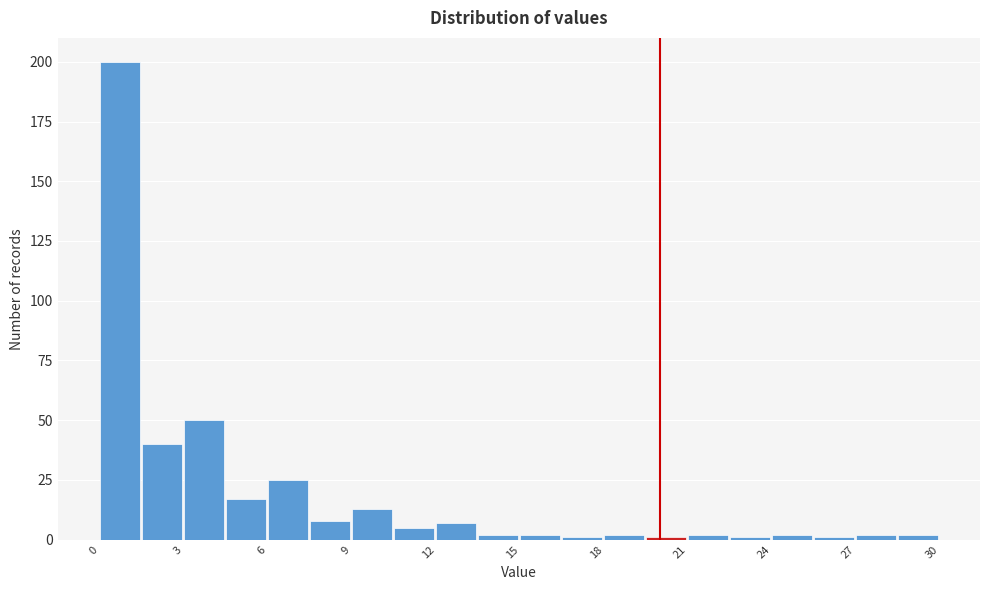

Around what value on the x-axis is the tallest bar? Give the approximate position of its centre, as read against the axis.

0.5